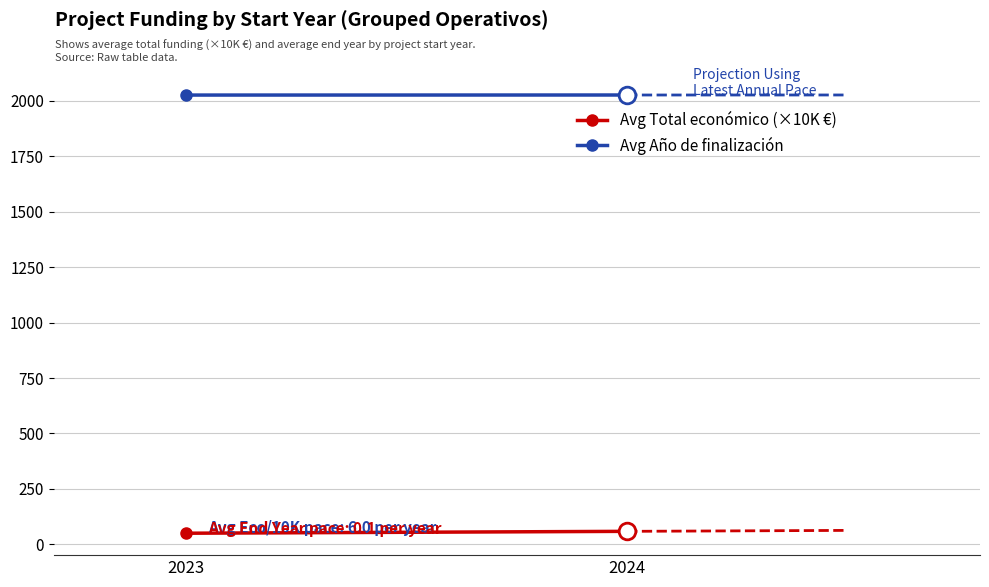

Between 2024 and 2023, which is larger?

2024